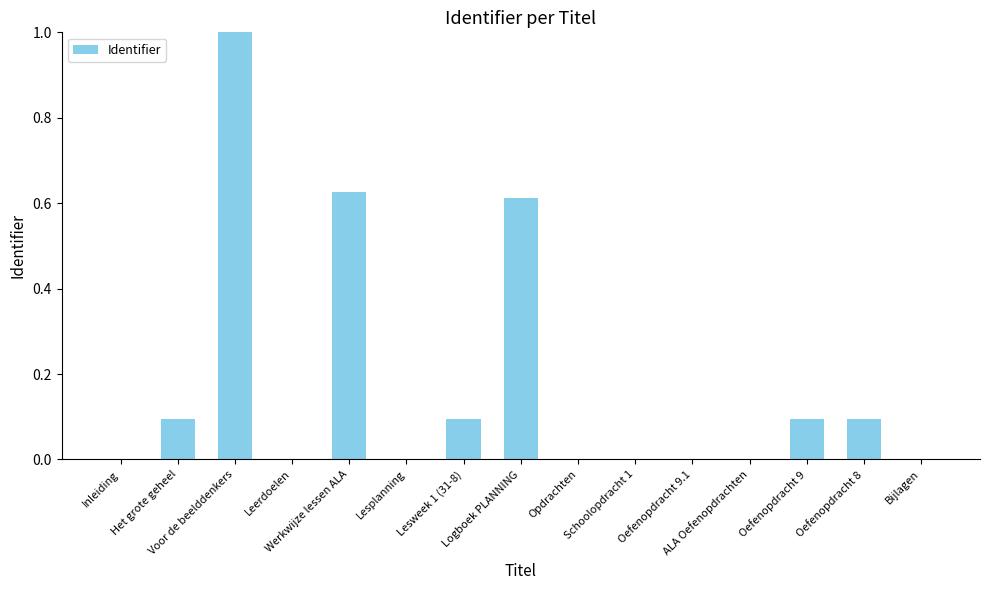

What is the sum of all values?

2.6